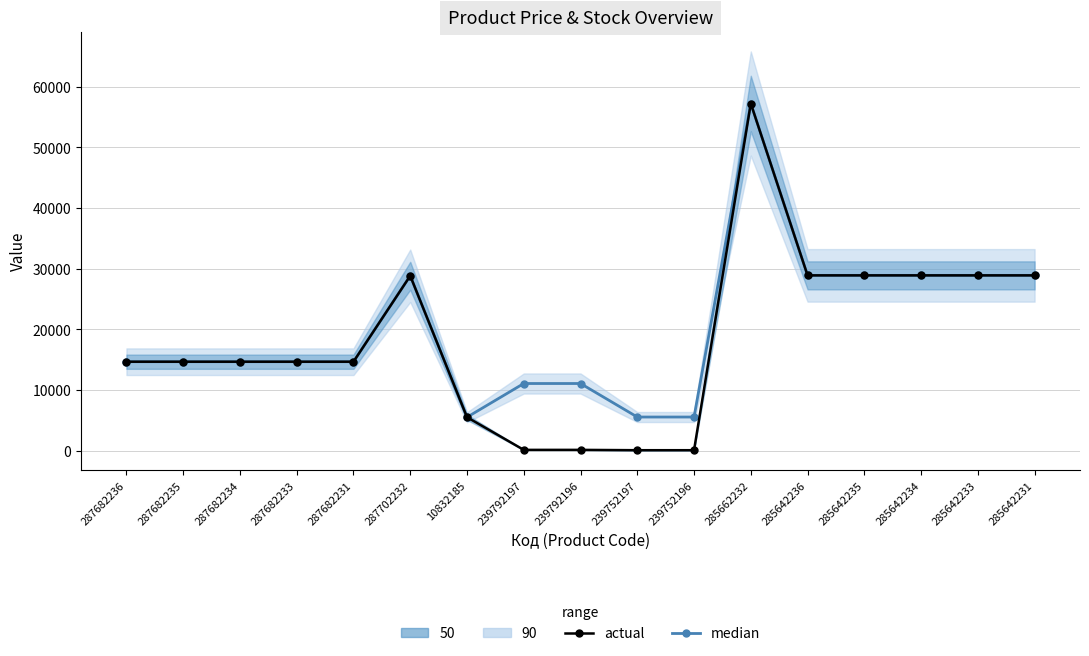

How many lines are shown in the chart?

2